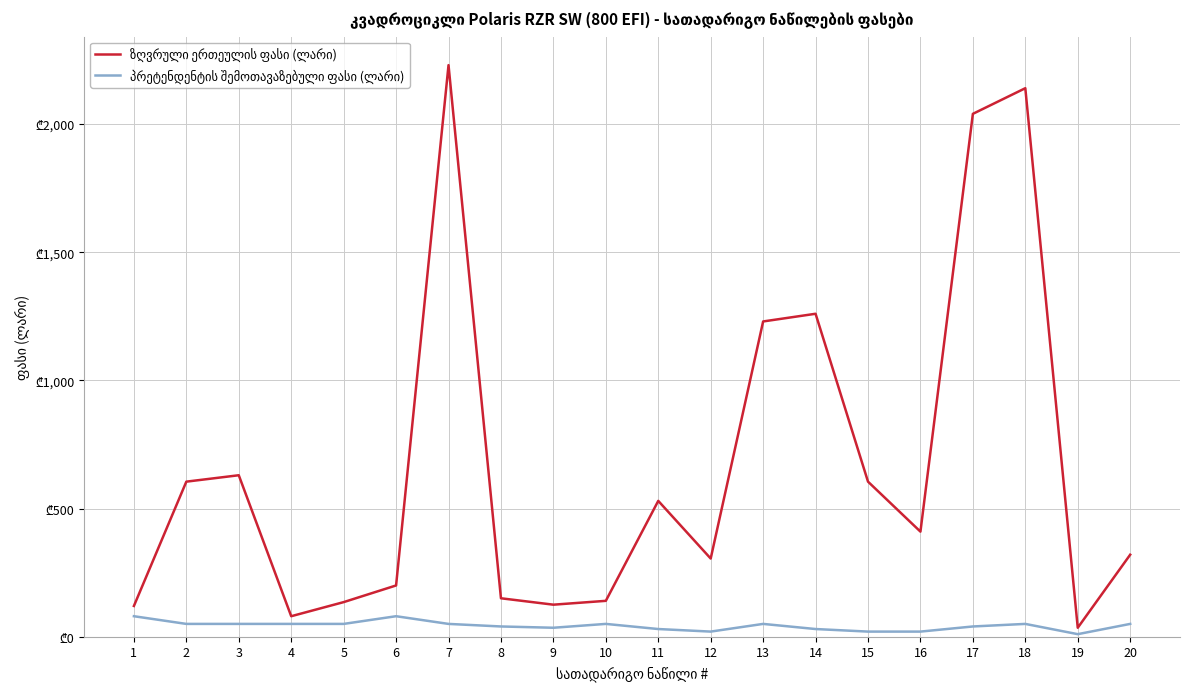

Does the chart display data point markers on the line(s)?

No